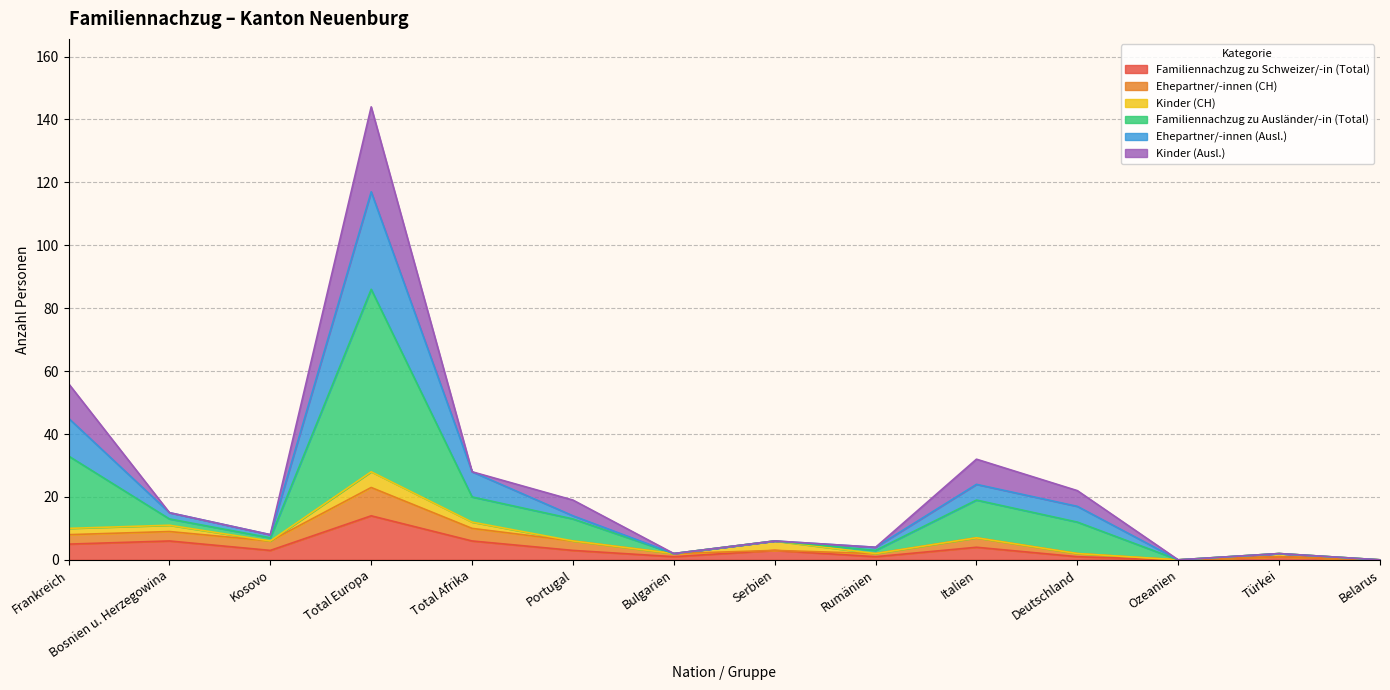

True or false: Ehepartner/-innen (CH) and Familiennachzug zu Schweizer/-in (Total) cross at least once.

False